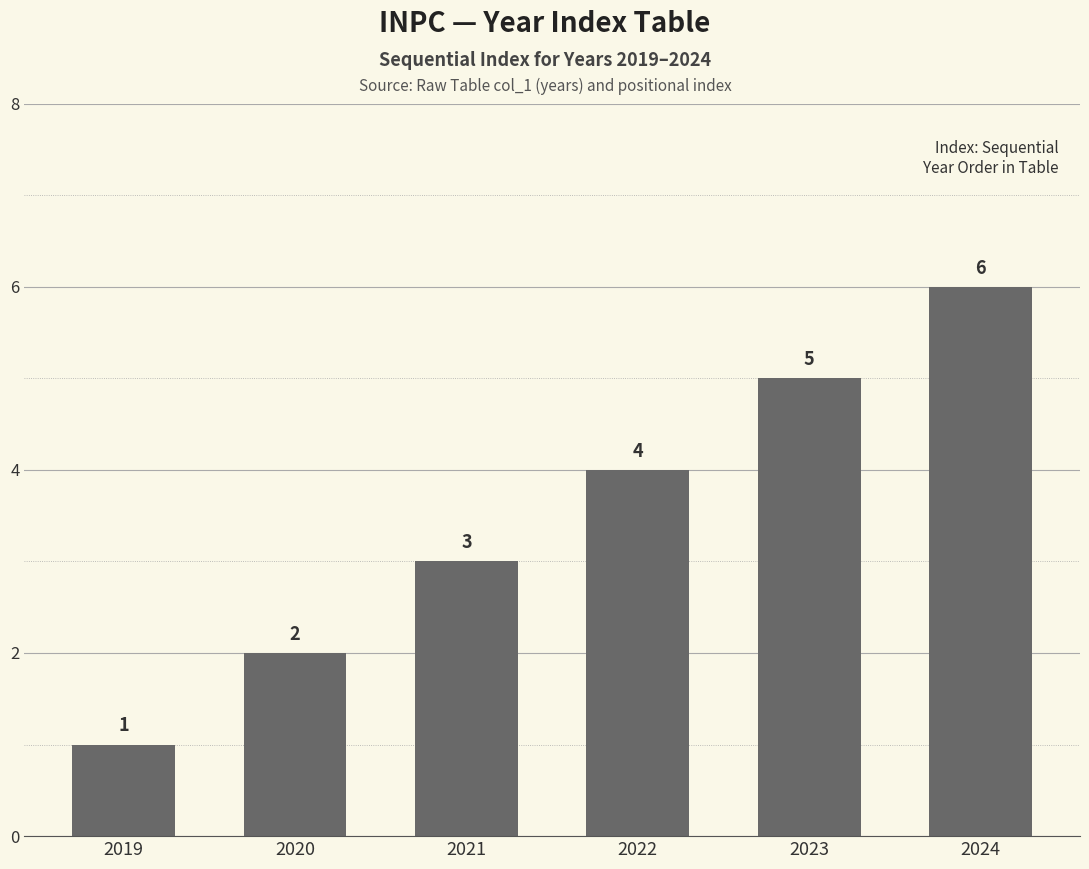

What is the minimum value shown in the chart?

1